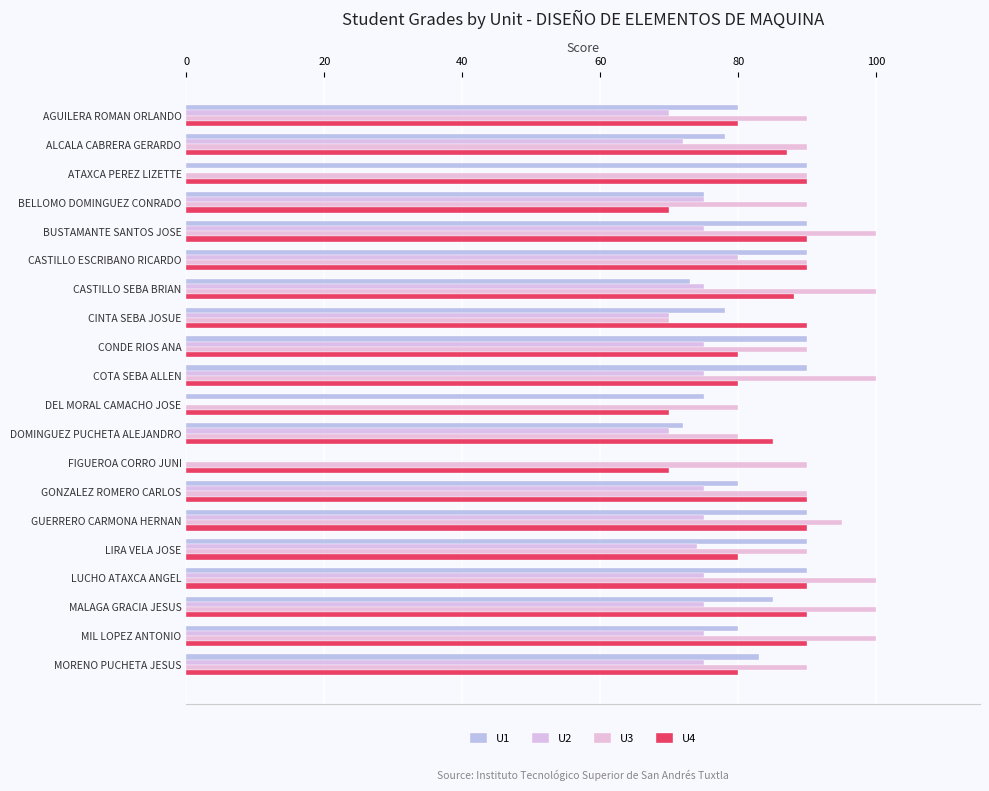

What is the value of the U4 bar at the 2nd from the left?

87